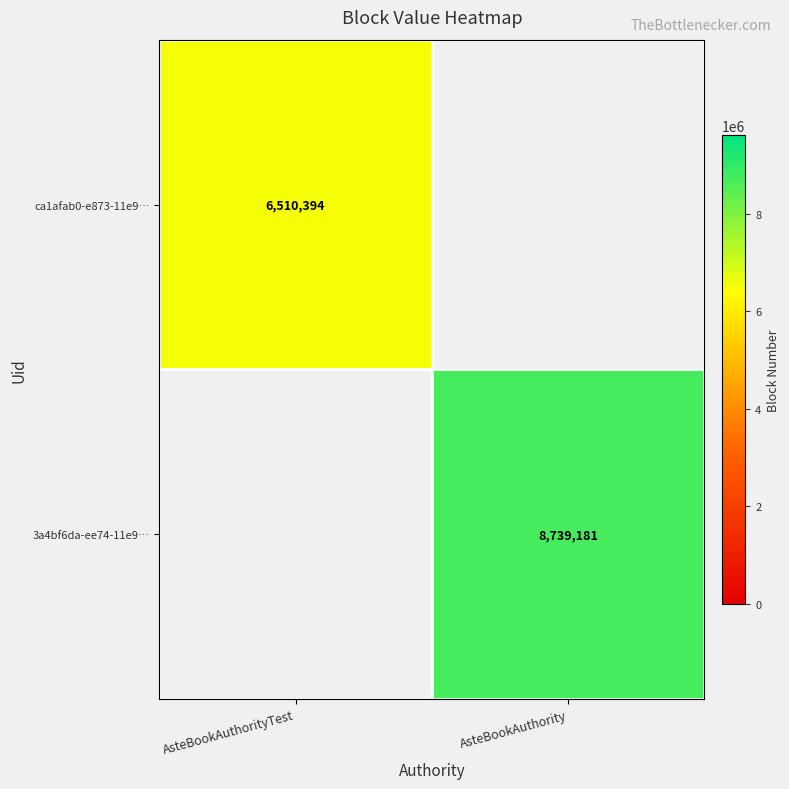

What is the greatest value displayed?

8739181.0